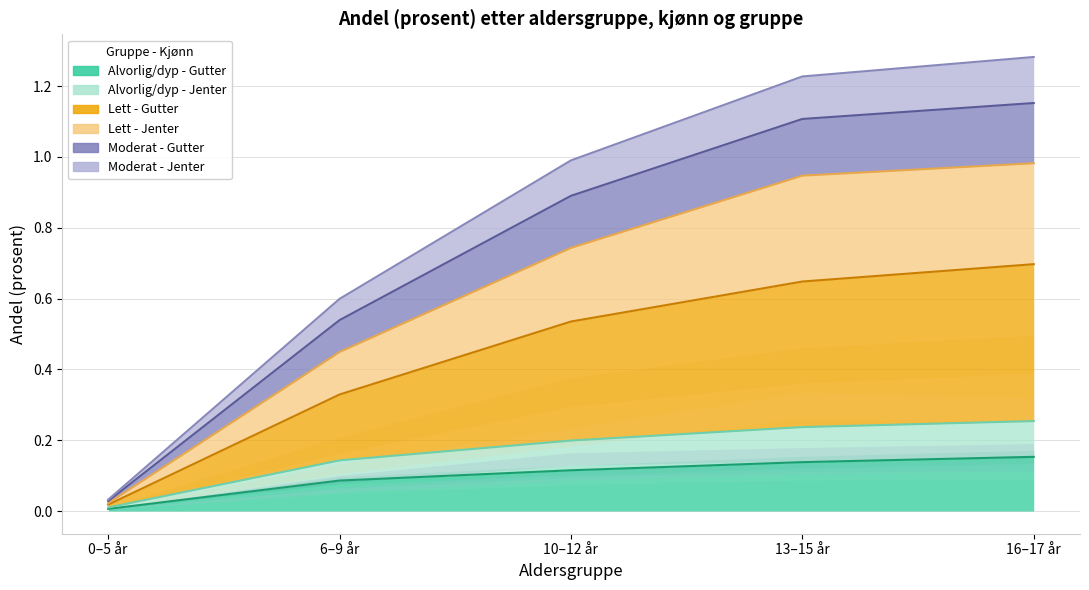

Is it true that Moderat - Gutter equals 0.7 at 16–17 år?

True